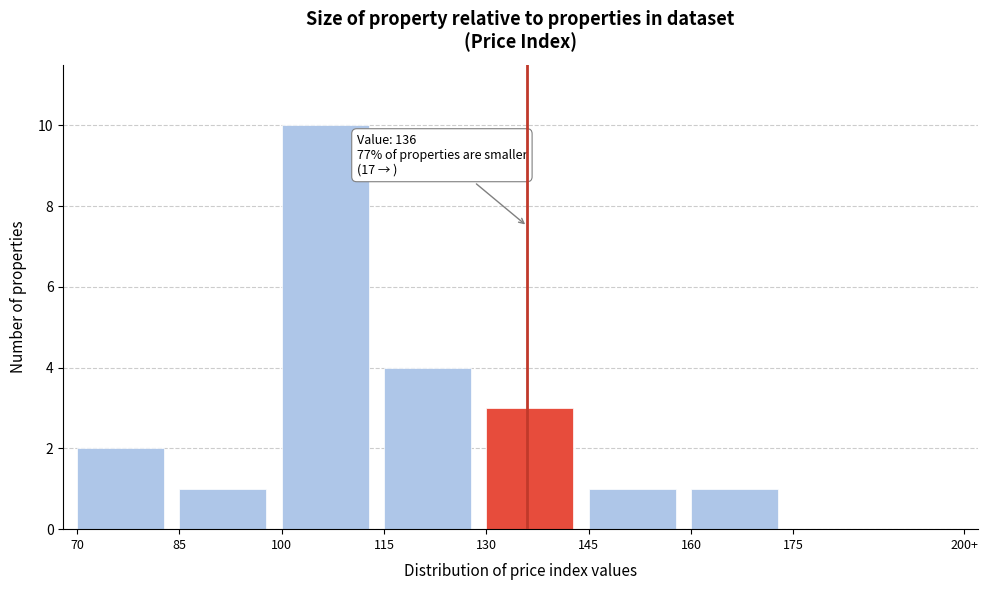

Reading left to right, extract all data points from this chart.

70=2	85=1	100=10	115=4	130=3	145=1	160=1	175=0